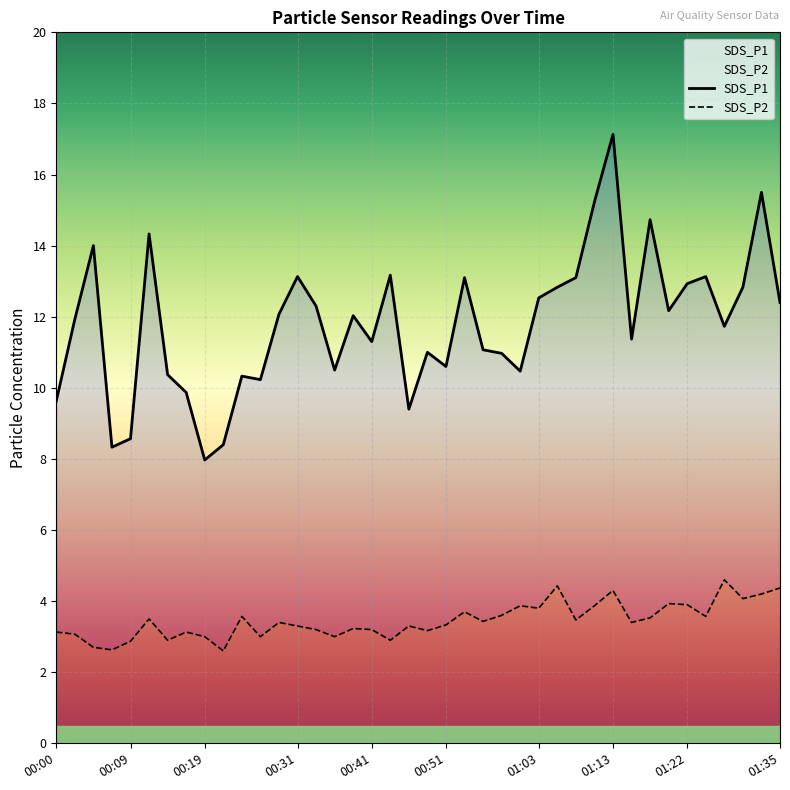

Reading left to right, extract all data points from this chart.

SDS_P1: 9.6	11.9	14.0	8.3	8.6	14.3	10.4	9.9	8.0	8.4	10.3	10.2	12.1	13.1	12.3	10.5	12.0	11.3	13.2	9.4	11.0	10.6	13.1	11.1	11.0	10.5	12.5	12.8	13.1	15.2	17.1	11.4	14.7	12.2	12.9	13.1	11.7	12.8	15.5	12.4
SDS_P2: 3.1	3.1	2.7	2.6	2.9	3.5	2.9	3.1	3.0	2.6	3.6	3.0	3.4	3.3	3.2	3.0	3.2	3.2	2.9	3.3	3.2	3.3	3.7	3.4	3.6	3.9	3.8	4.4	3.5	3.9	4.3	3.4	3.5	3.9	3.9	3.6	4.6	4.1	4.2	4.4